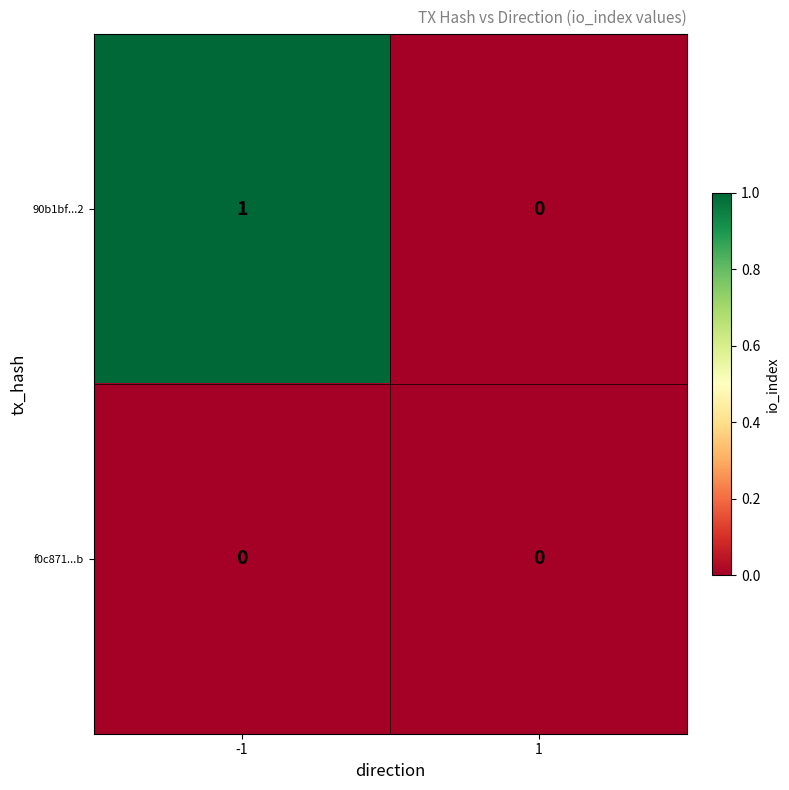

Which series has the largest total across all categories?

90b1bf...2